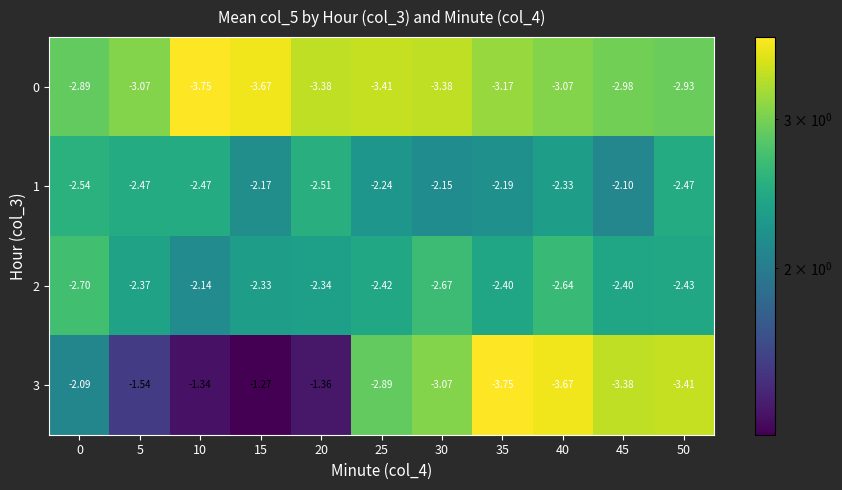

Is the value of 3 at 0 greater than the value of 0 at 45?

Yes